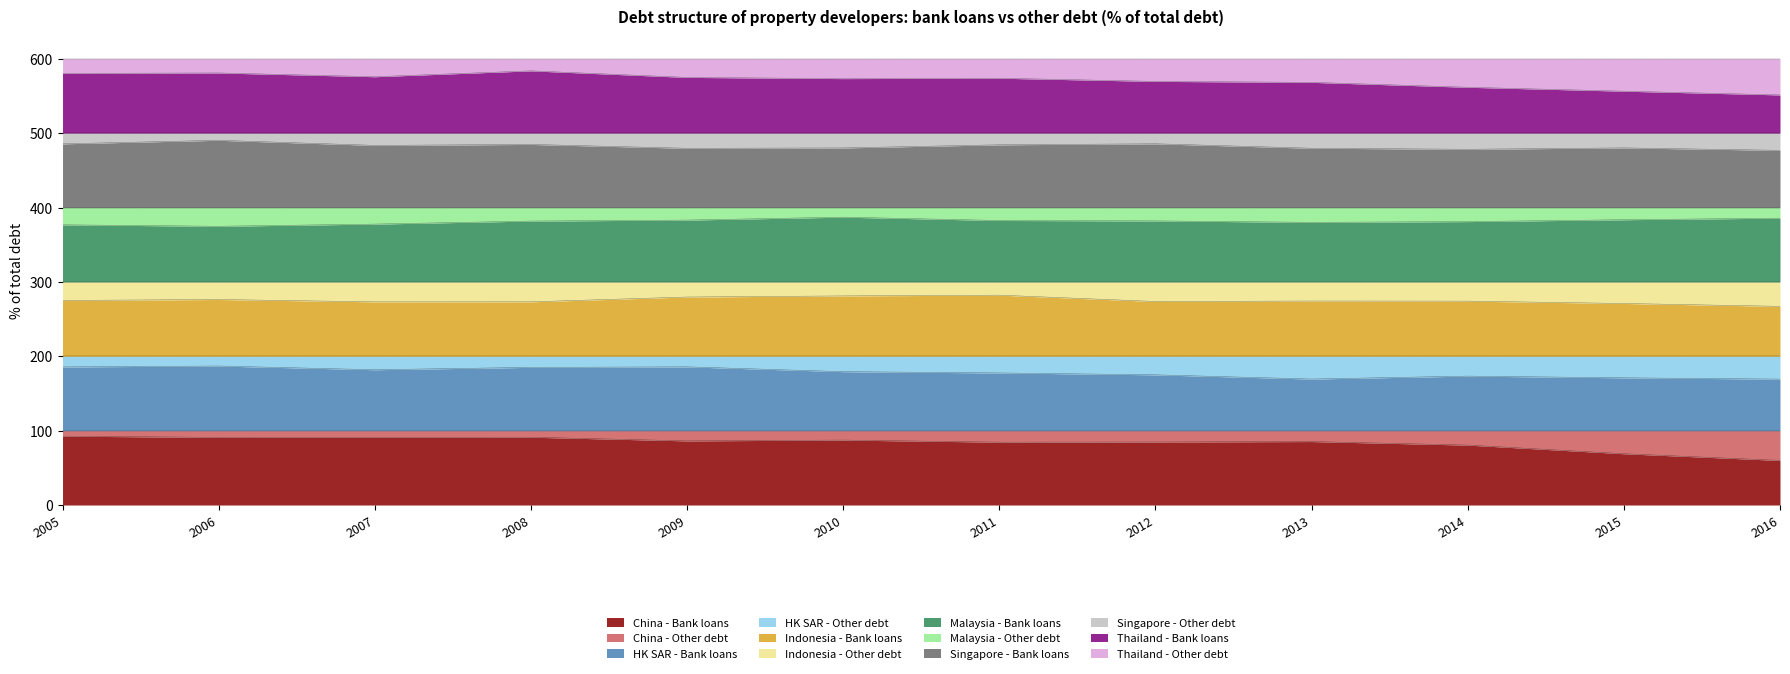

In Singapore - Bank loans, how many points are lower than both neighbors (excluding endpoints)?

3